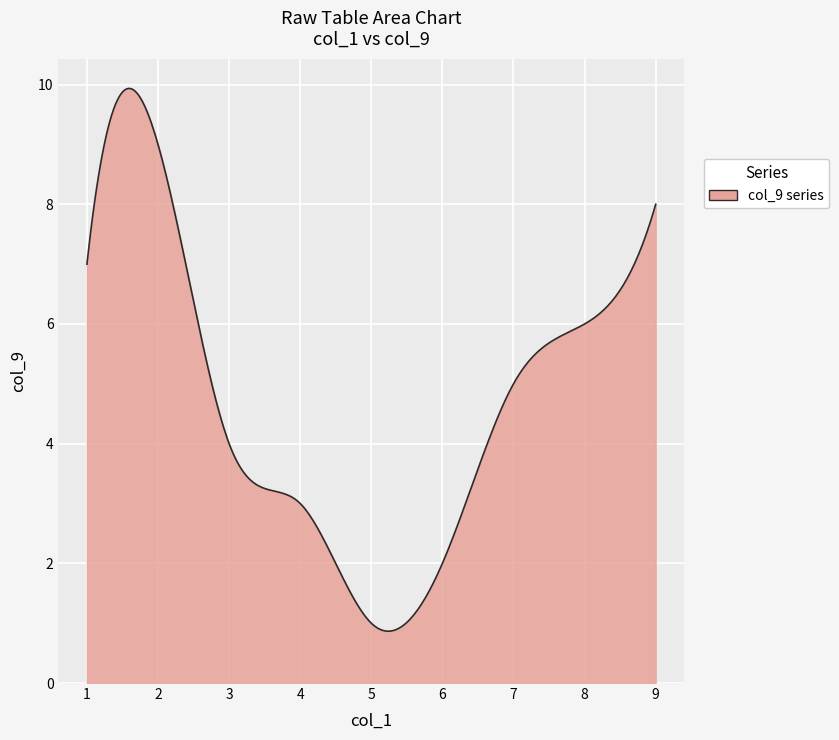

What is the smallest value displayed?

0.9